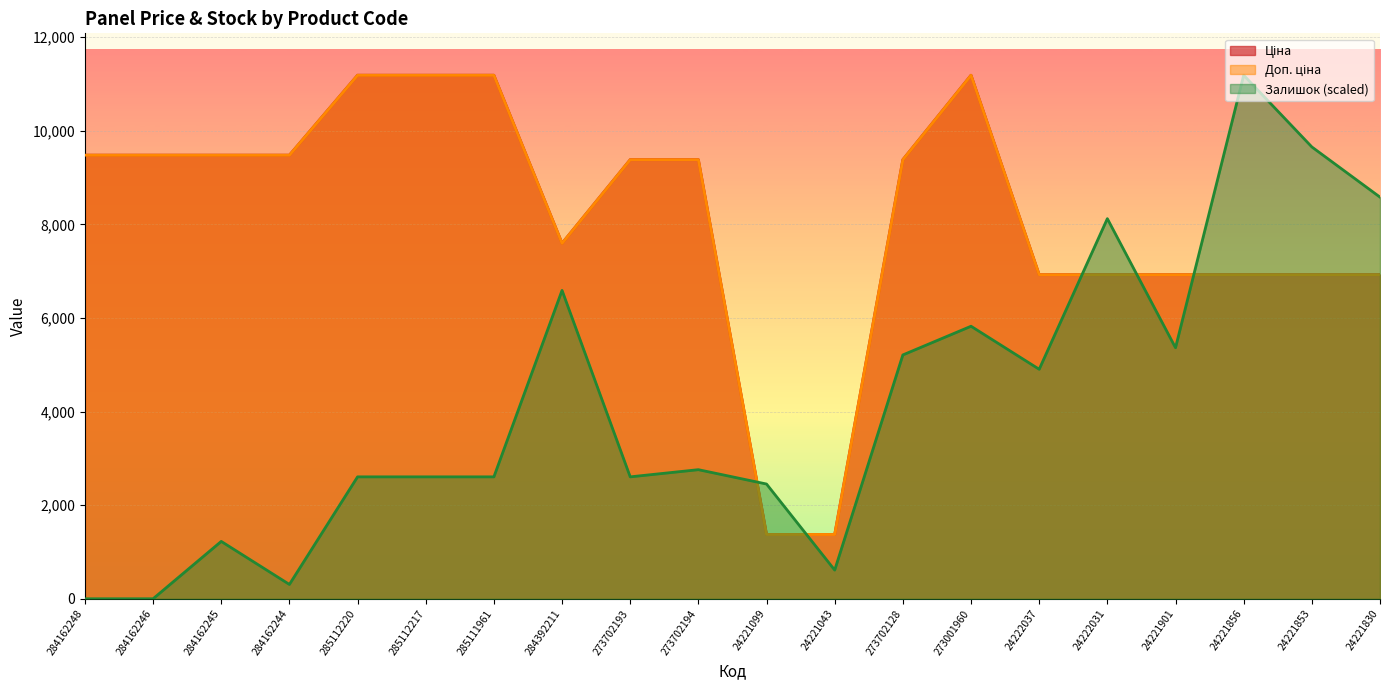

At which label is Залишок closest to 5594?

24221901